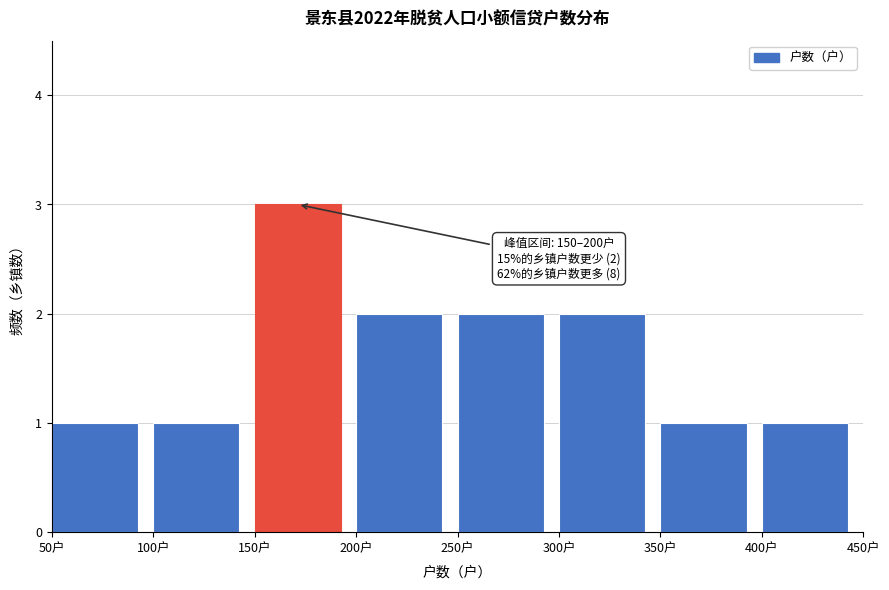

Which range on the x-axis has the tallest bar?

150 to 200